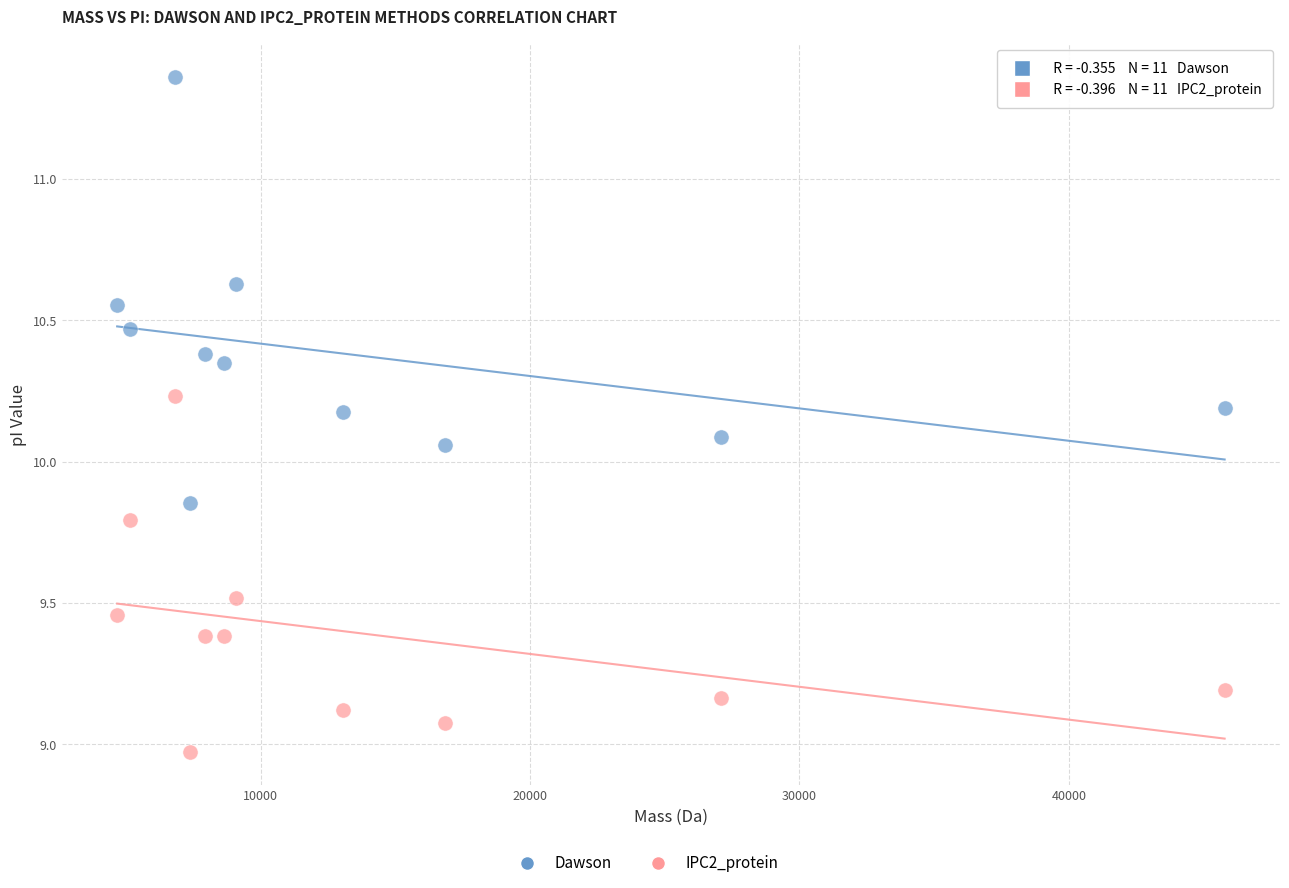

Which series contains the lowest Y value?

IPC2_protein